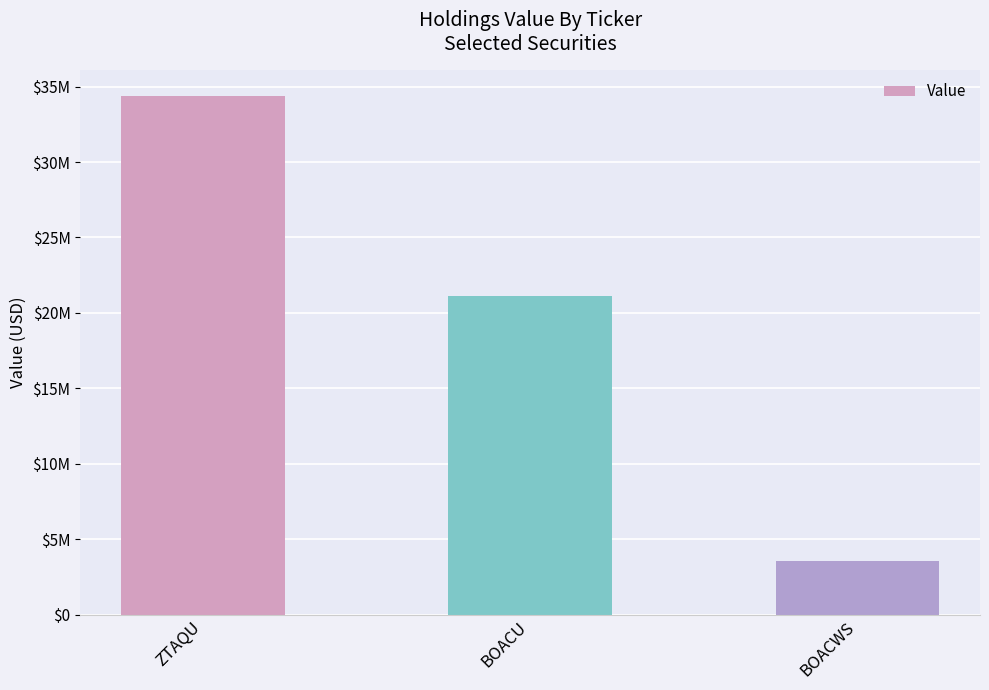

Are the bars horizontal?

No